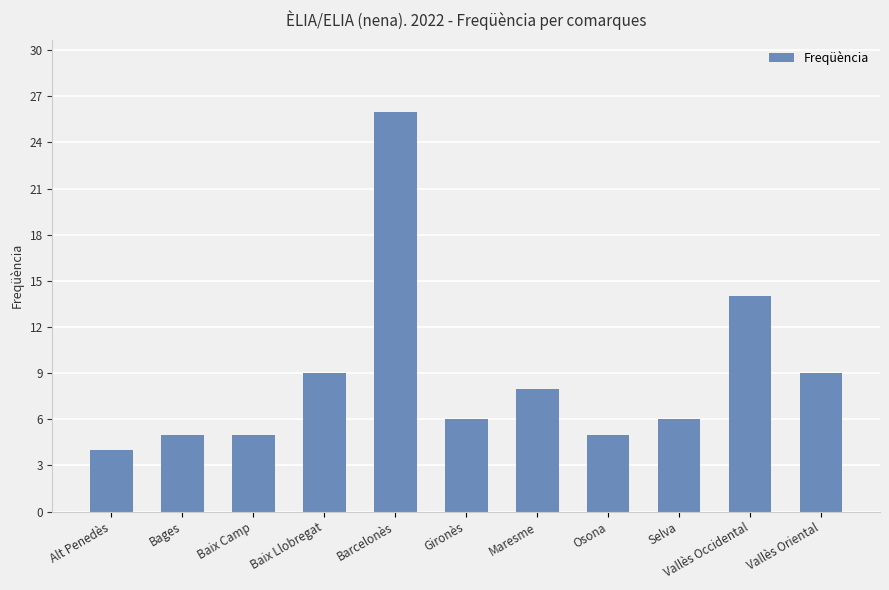

Reading left to right, extract all data points from this chart.

4	5	5	9	26	6	8	5	6	14	9